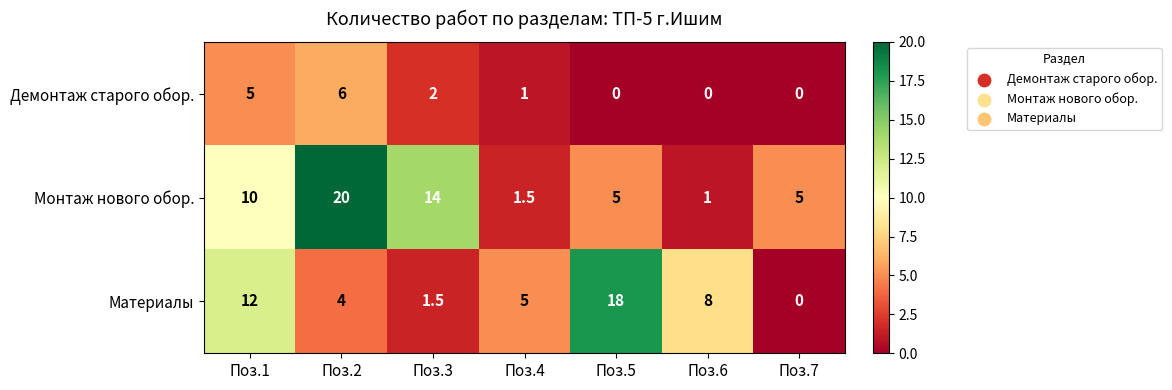

Which series has the largest range (max minus min)?

Монтаж нового обор.